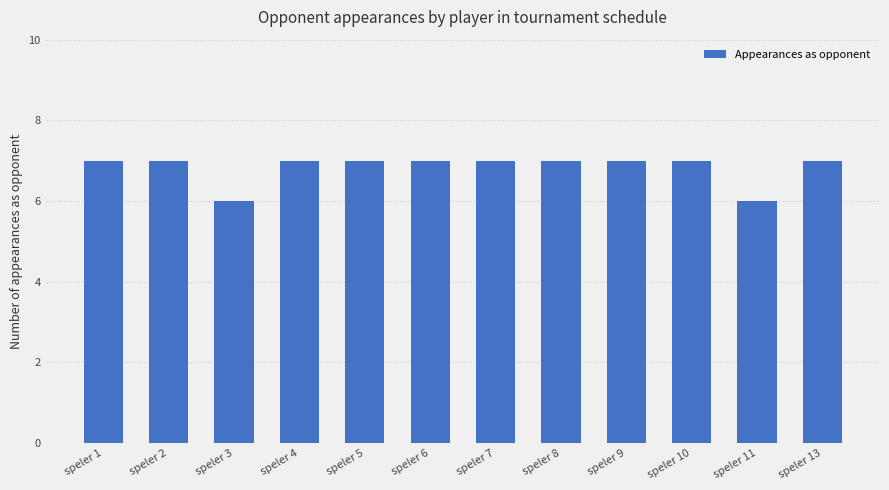

What is the greatest value displayed?

7